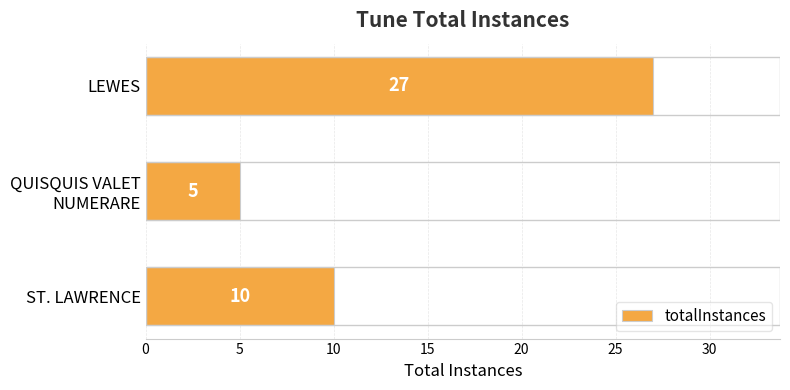

Count the values in the range 5 to 27.

3